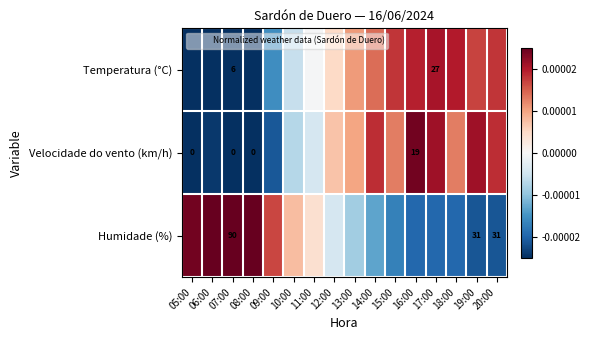

At which category is the sum across all series the highest?

16:00